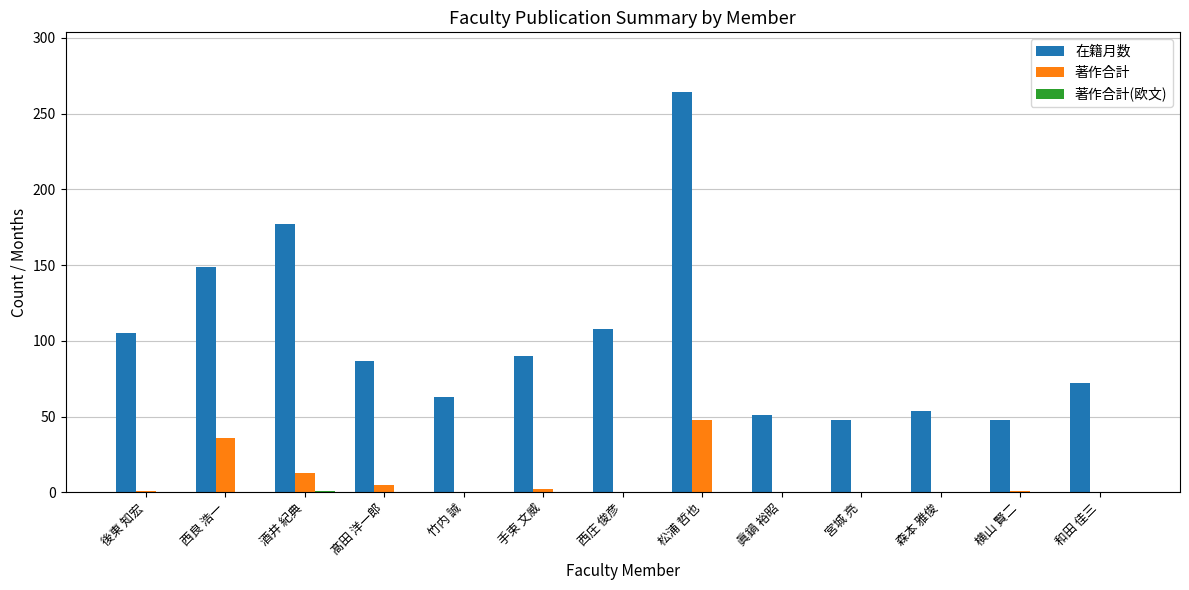

How many categories are shown in the chart?

13